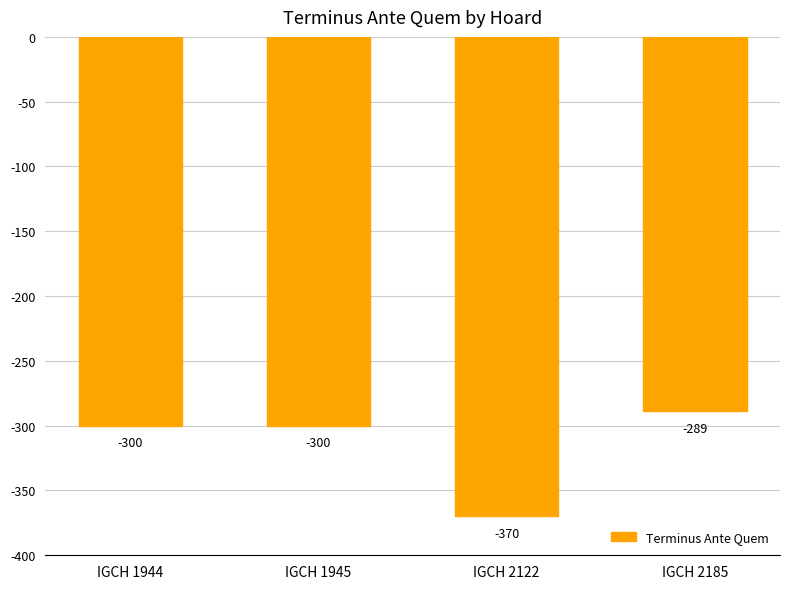

Which has a higher value, IGCH 2185 or IGCH 1944?

IGCH 2185